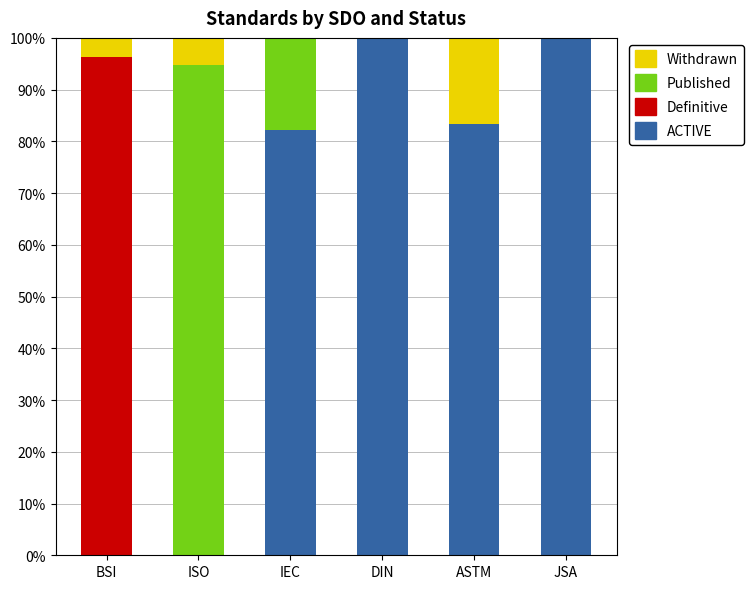

Are the bars horizontal?

No